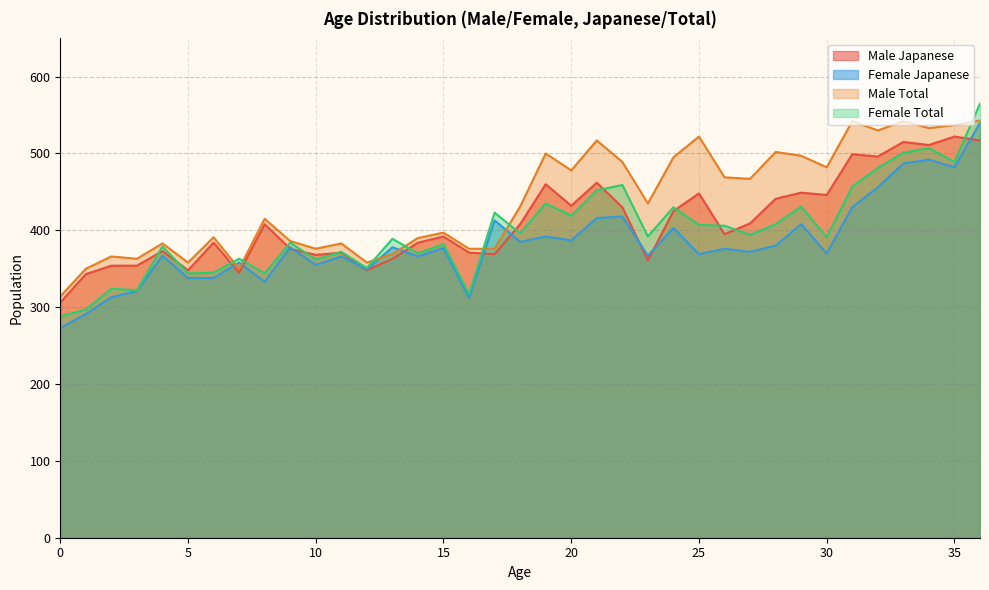

True or false: Female Total and Female Japanese intersect in this chart.

False